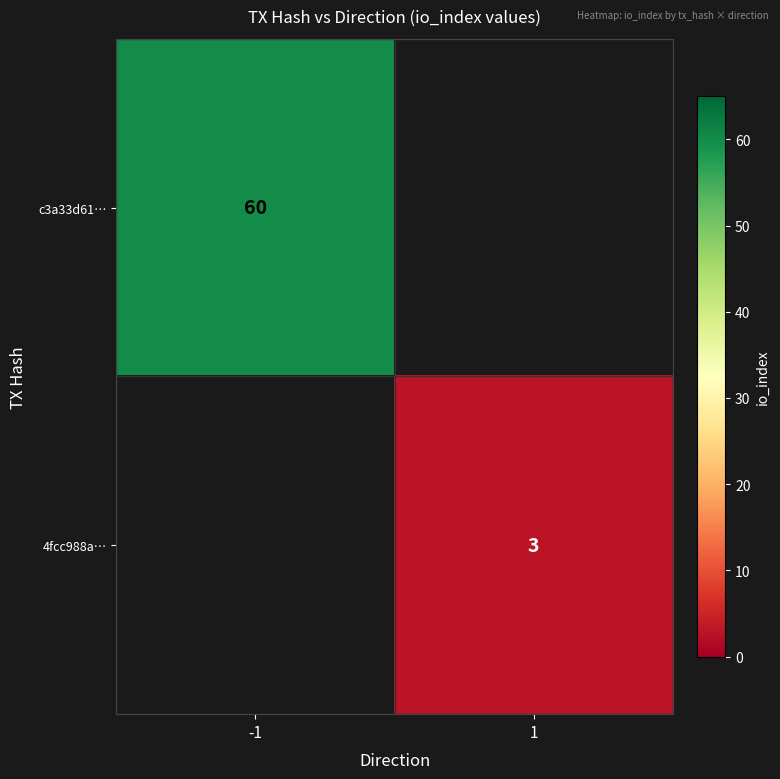

The 4fcc988a… series shows 4 at 1. True or false?

False